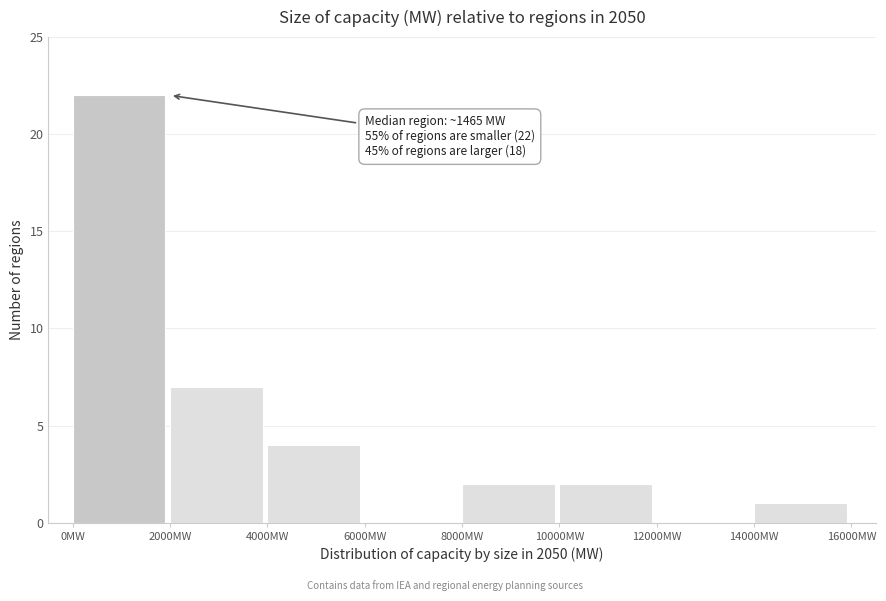

Over which range of the x-axis is the bar tallest?

0 to 2000